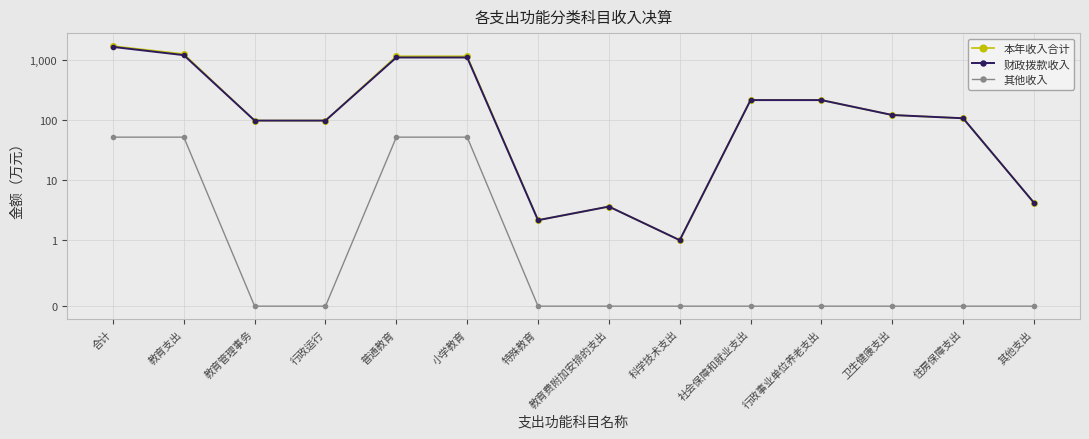

What is the spread (max minus min) of values at 教育支出?

1182.4